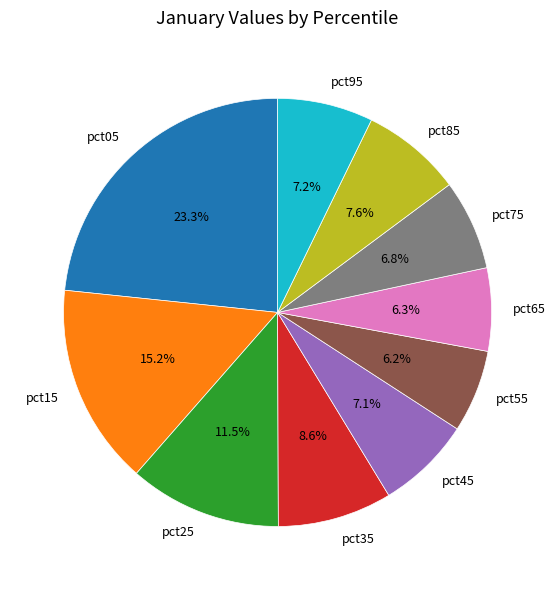

Is it true that pct05 is 23% of the pie?

True